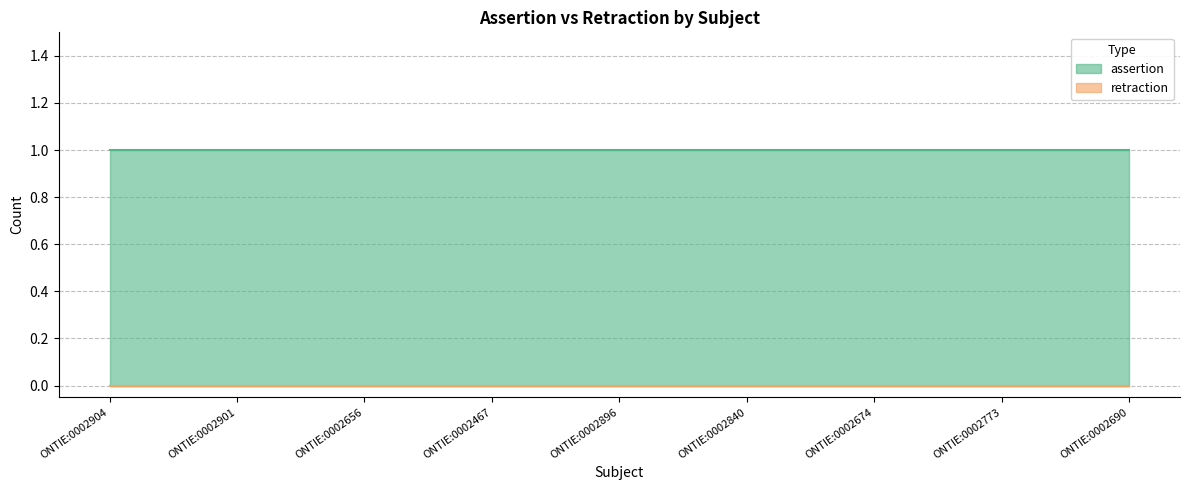

Does the chart have visible grid lines?

Yes